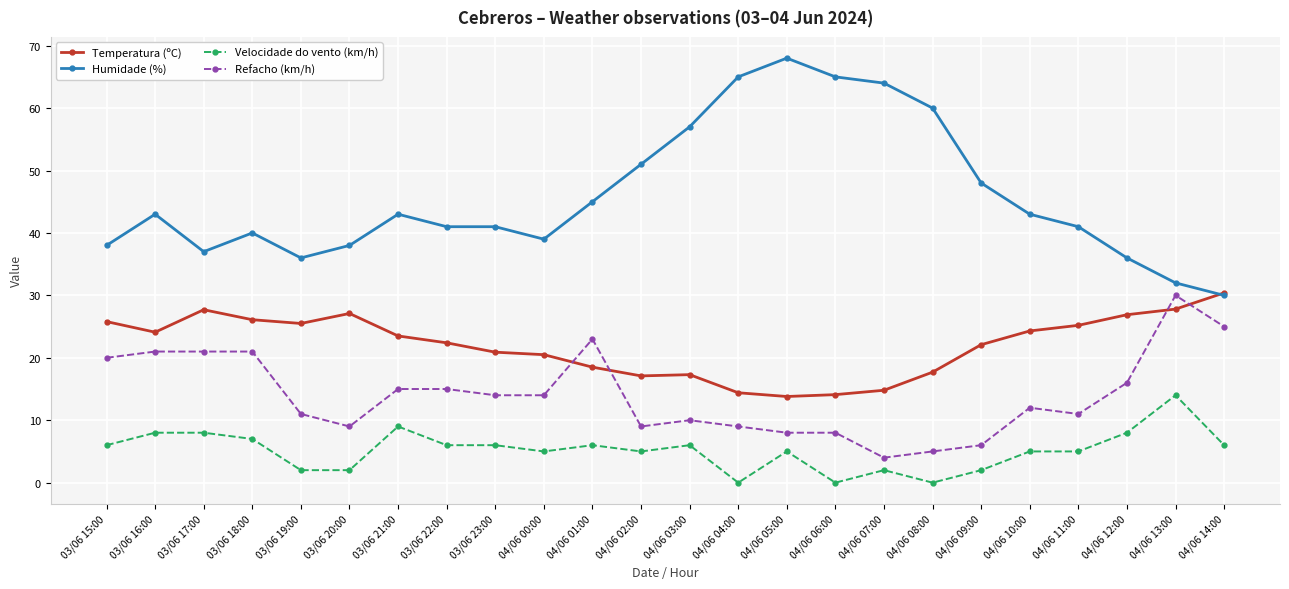

Is it true that Velocidade do vento (km/h) equals 5.0 at 04/06 00:00?

True